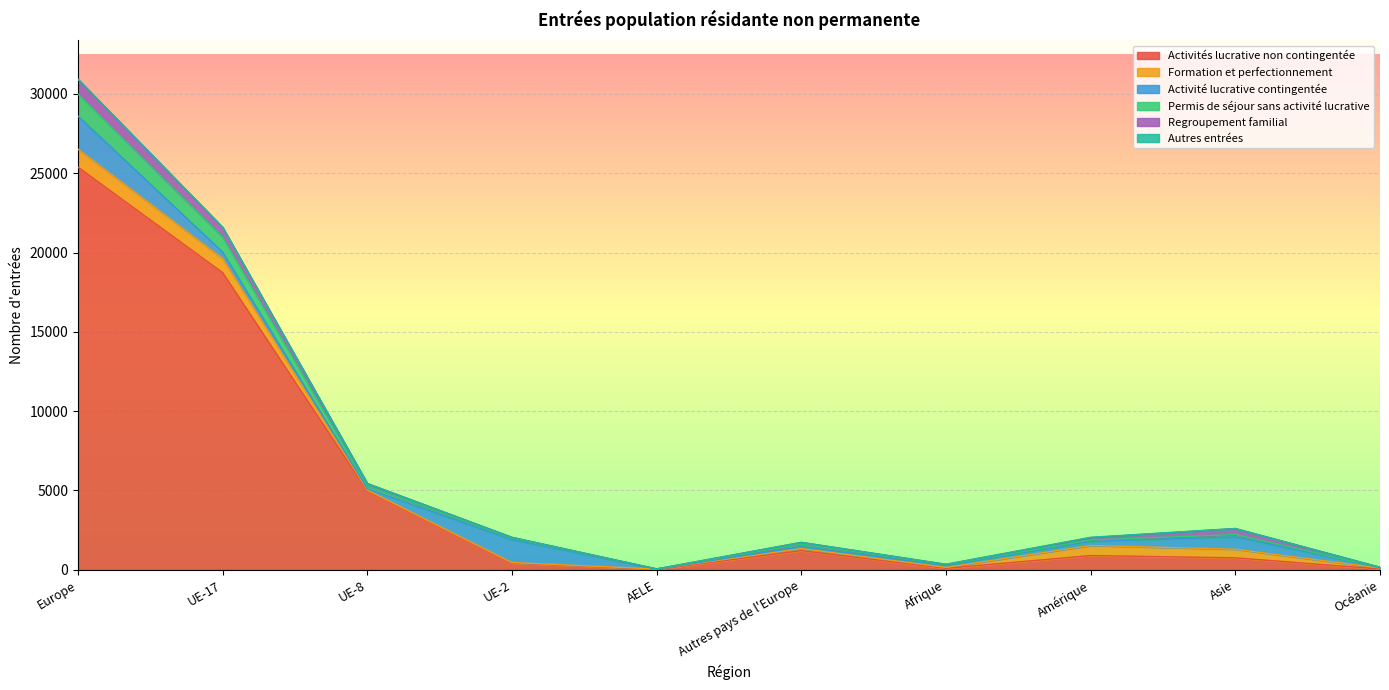

At which category does Activité lucrative contingentée reach its first local peak?

UE-2